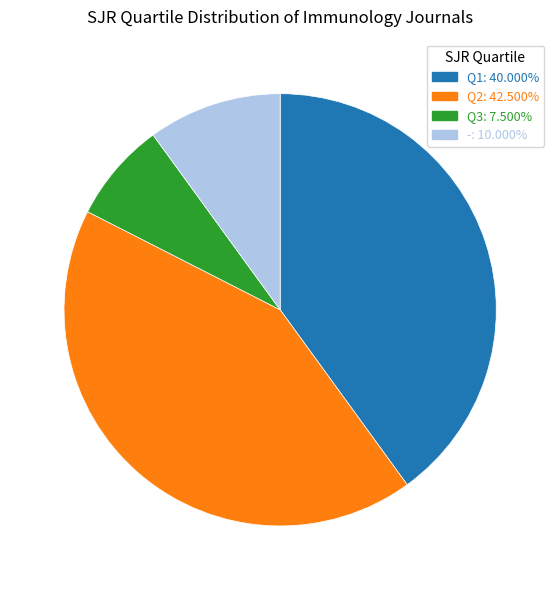

Which slice is the largest?

Q2